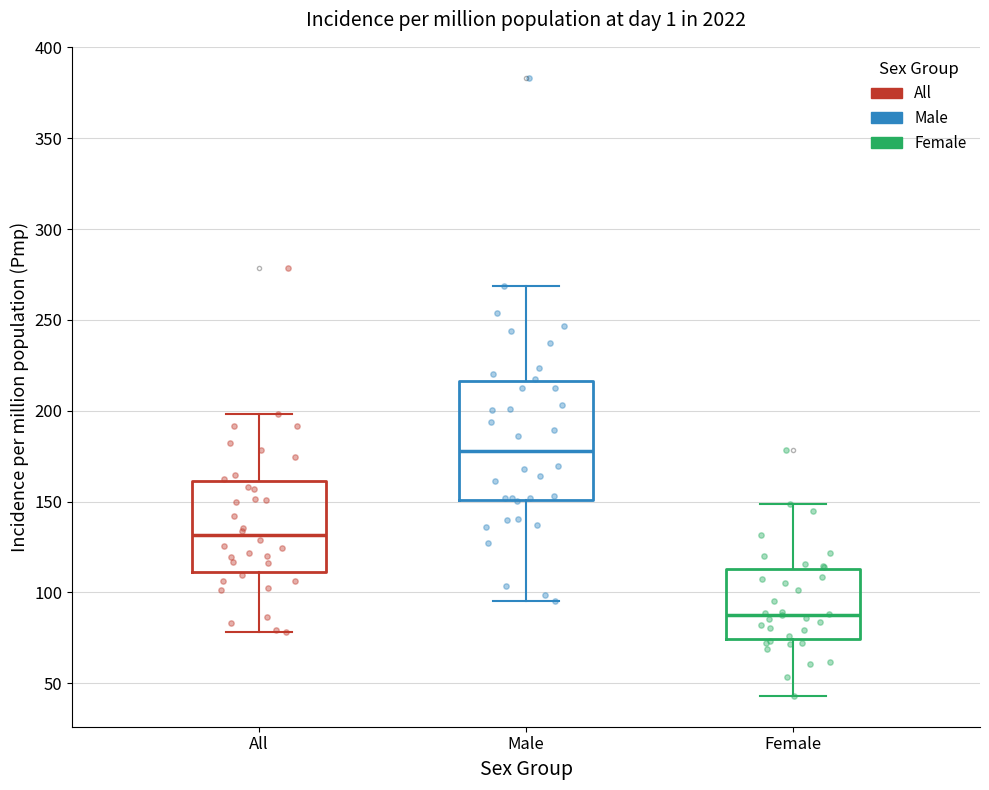

Which box is the tallest, from its lower edge to its upper edge?

Male